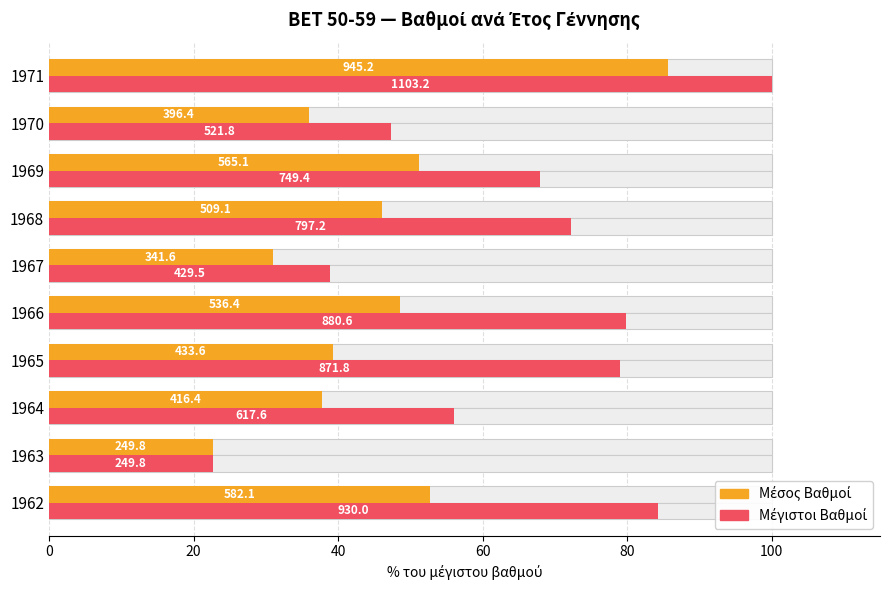

What is the difference between the highest and lowest values at 1964?

18.2